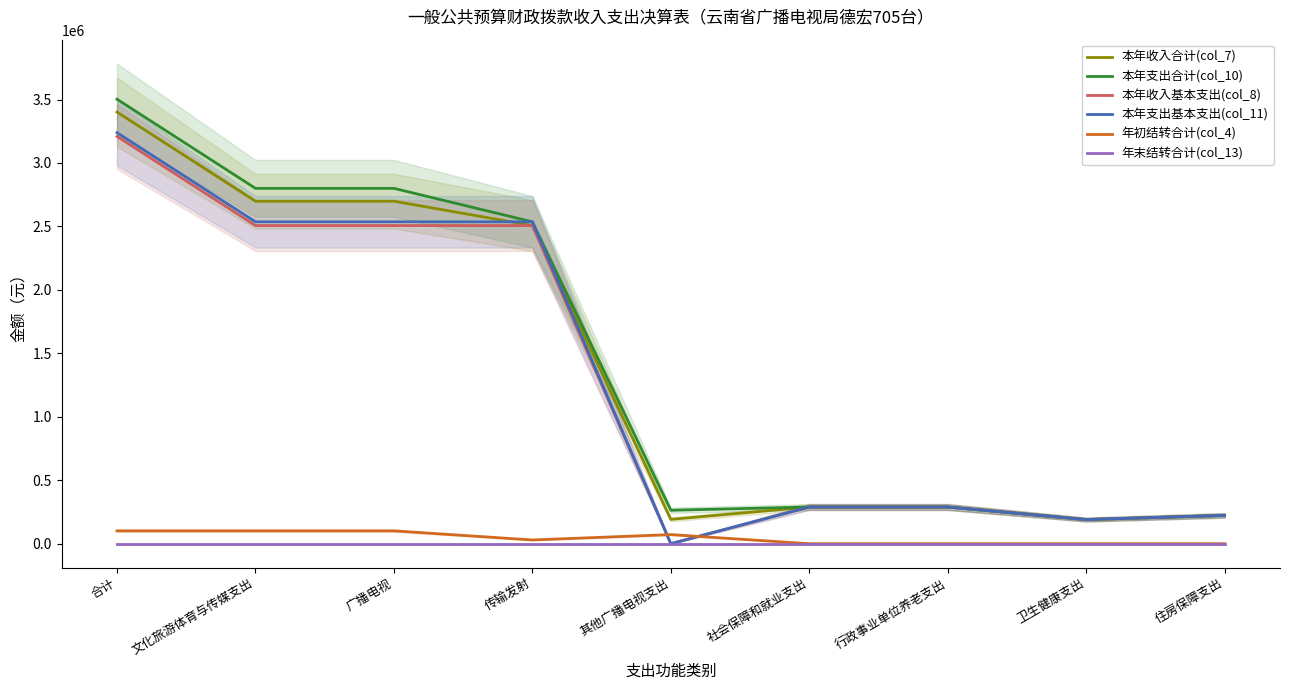

Rank the categories by 本年支出合计(col_10) value from lowest to highest.

卫生健康支出, 住房保障支出, 其他广播电视支出, 社会保障和就业支出, 行政事业单位养老支出, 传输发射, 文化旅游体育与传媒支出, 广播电视, 合计